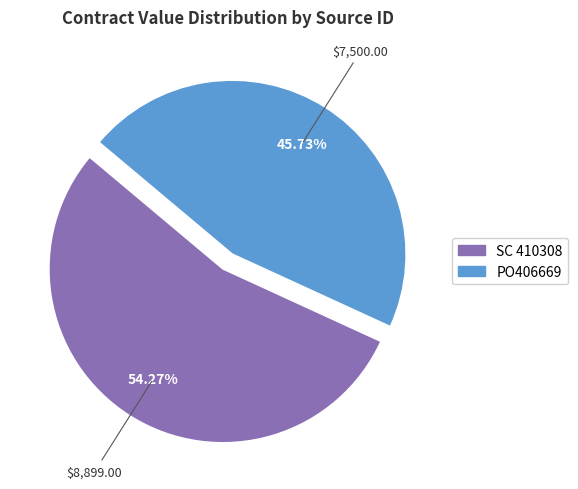

How many segments does this pie chart have?

2